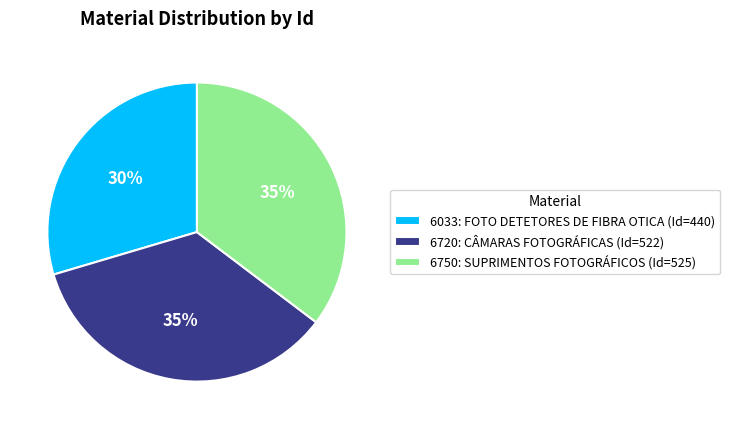

How many slices are in this pie chart?

3